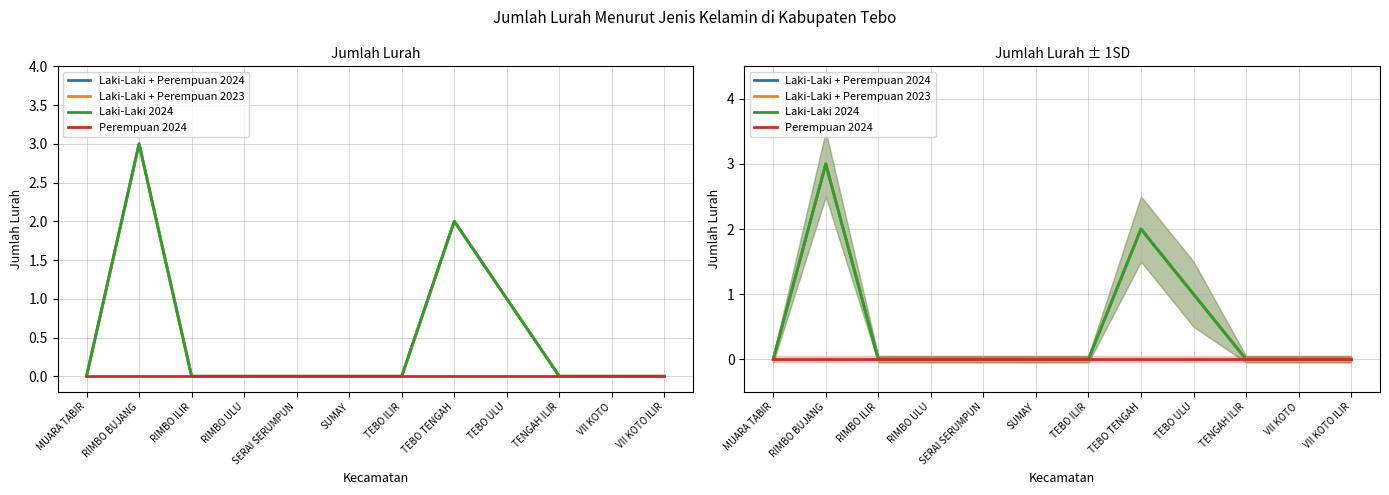

Rank the categories by Laki-Laki + Perempuan 2023 value from lowest to highest.

MUARA TABIR, RIMBO ILIR, RIMBO ULU, SERAI SERUMPUN, SUMAY, TEBO ILIR, TENGAH ILIR, VII KOTO, VII KOTO ILIR, TEBO ULU, TEBO TENGAH, RIMBO BUJANG